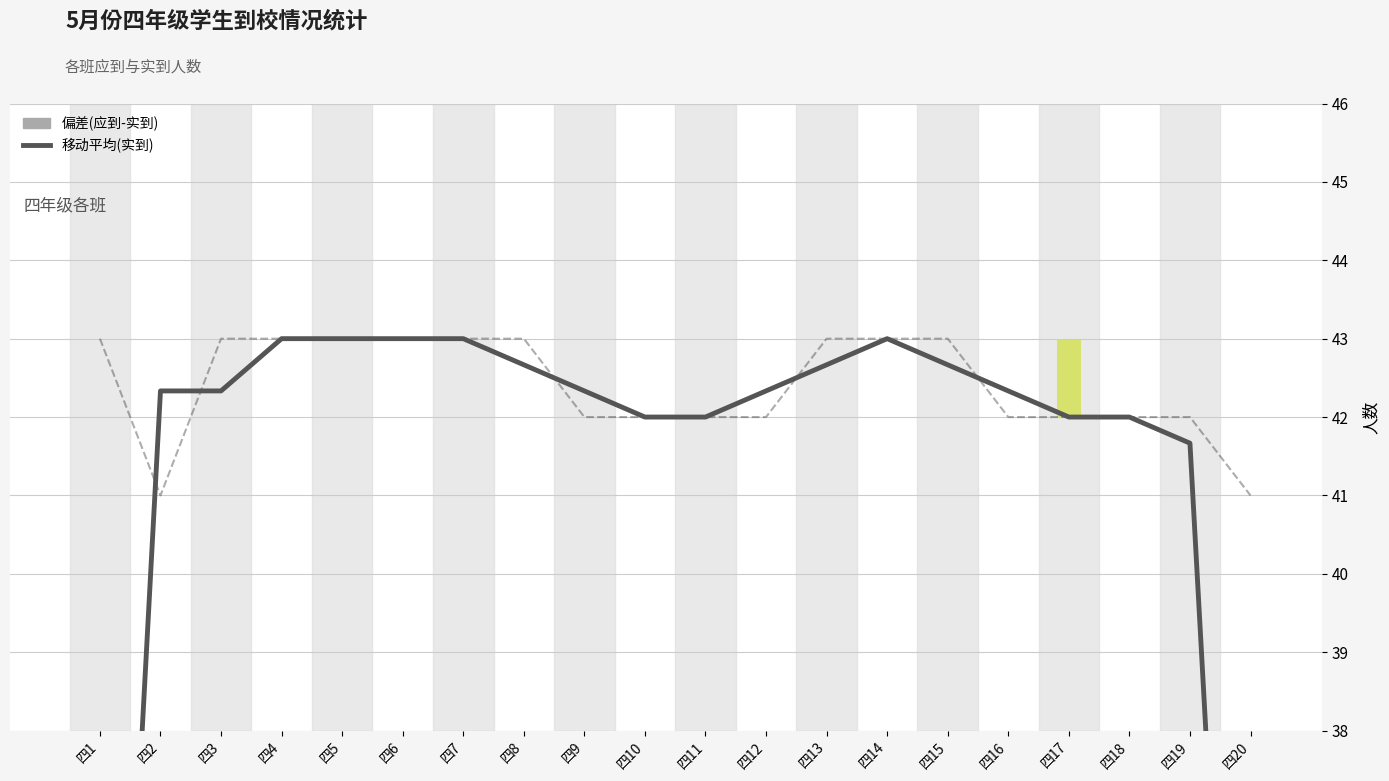

What is the difference between the highest and lowest values at 四13?

43.0